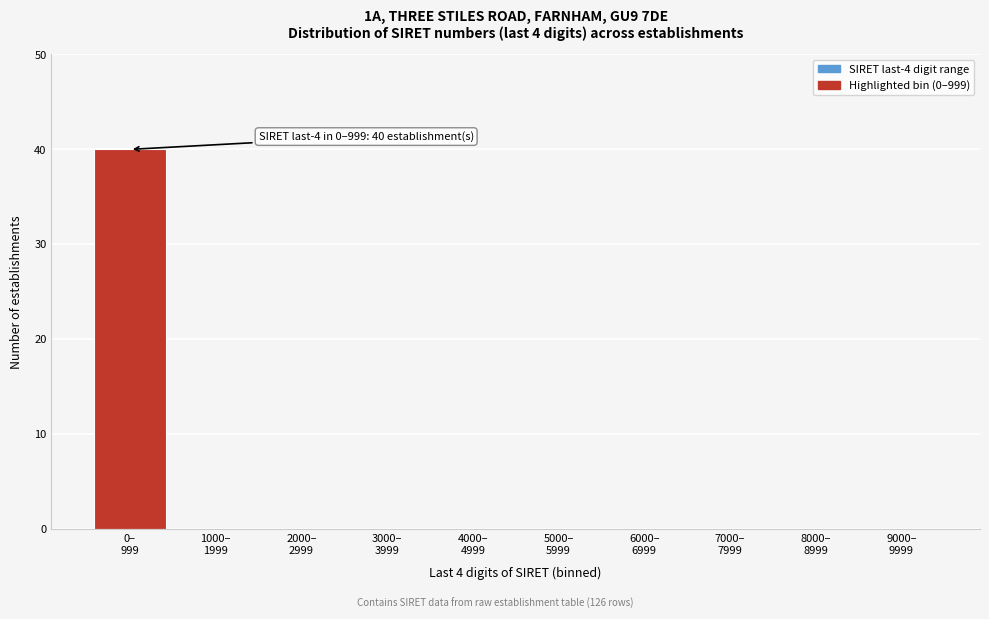

What is the sum of all values?

40